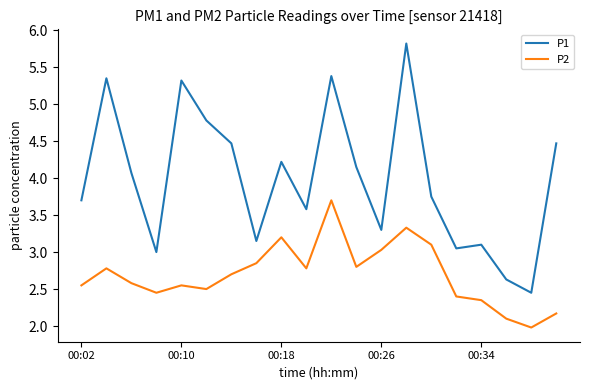

True or false: P2 and P1 cross at least once.

False